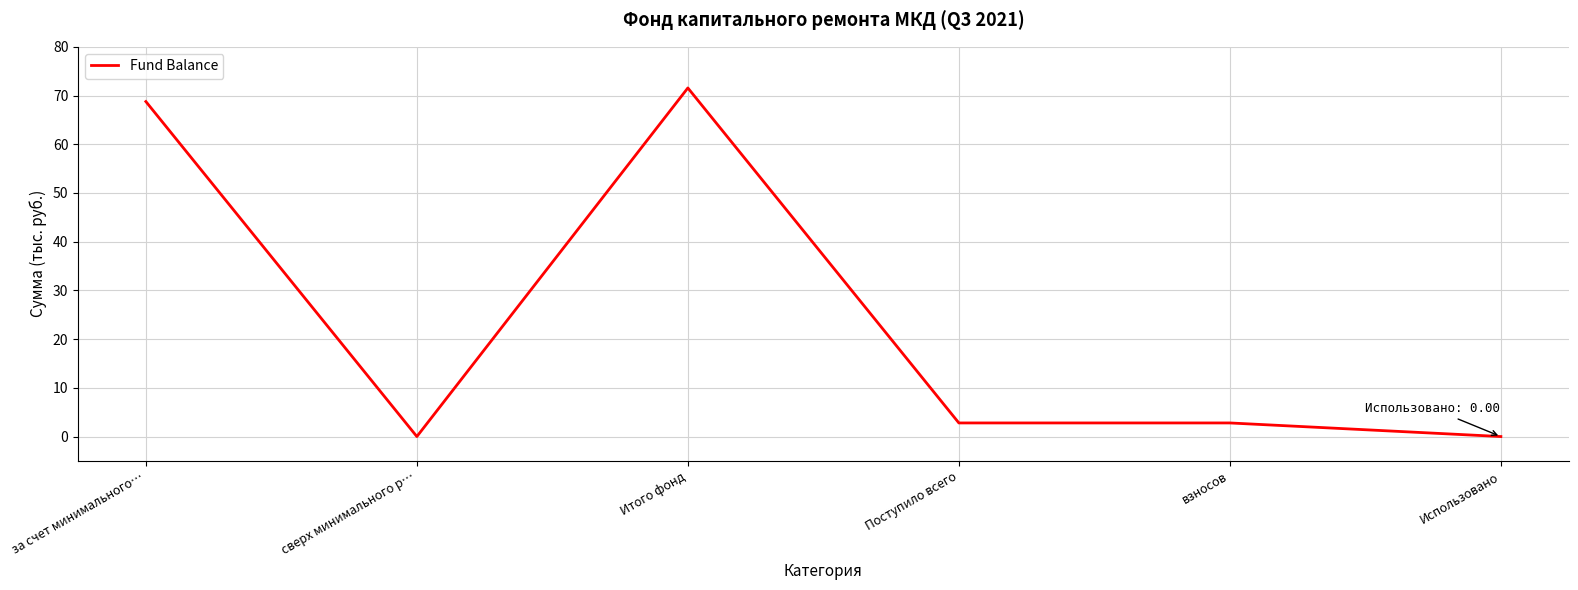

What is the change in value from сверх минимального р… to взносов?

+2.8